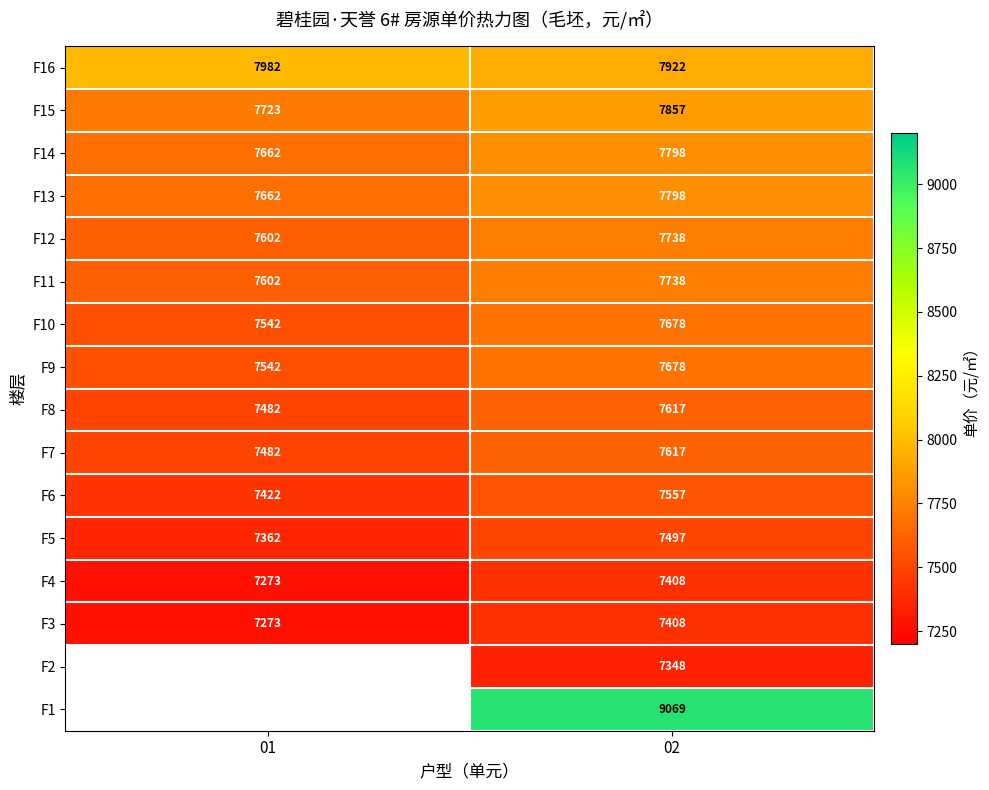

Is it true that F11 equals 13728 at 02?

False